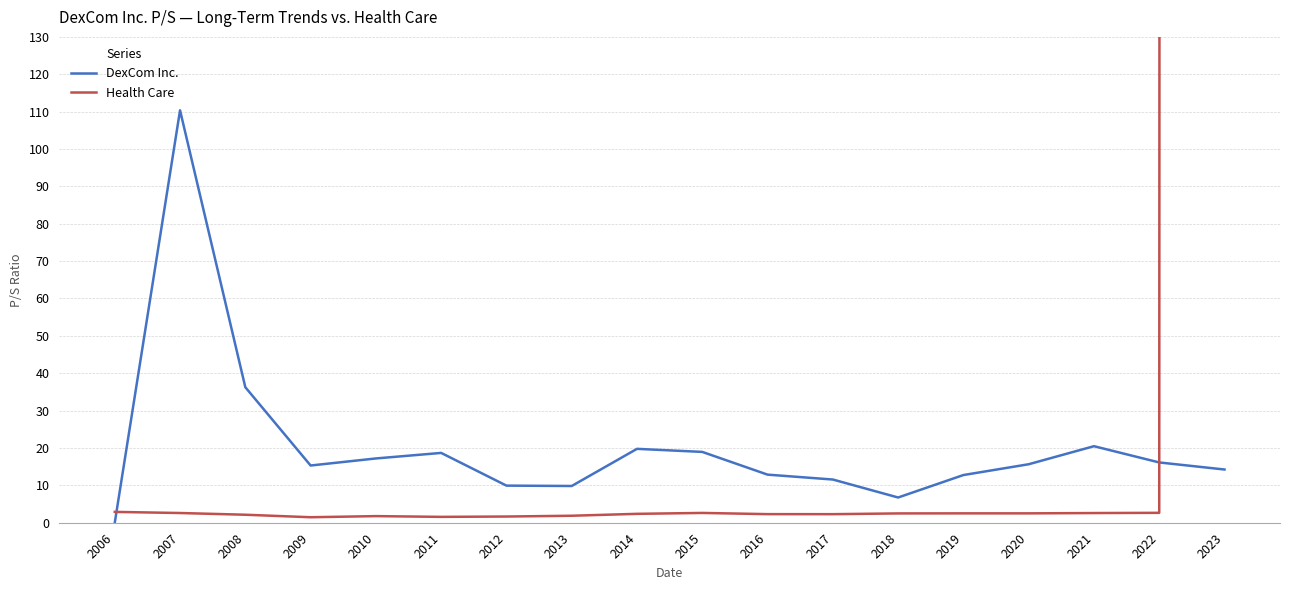

Which label corresponds to the largest value in the chart?

2023